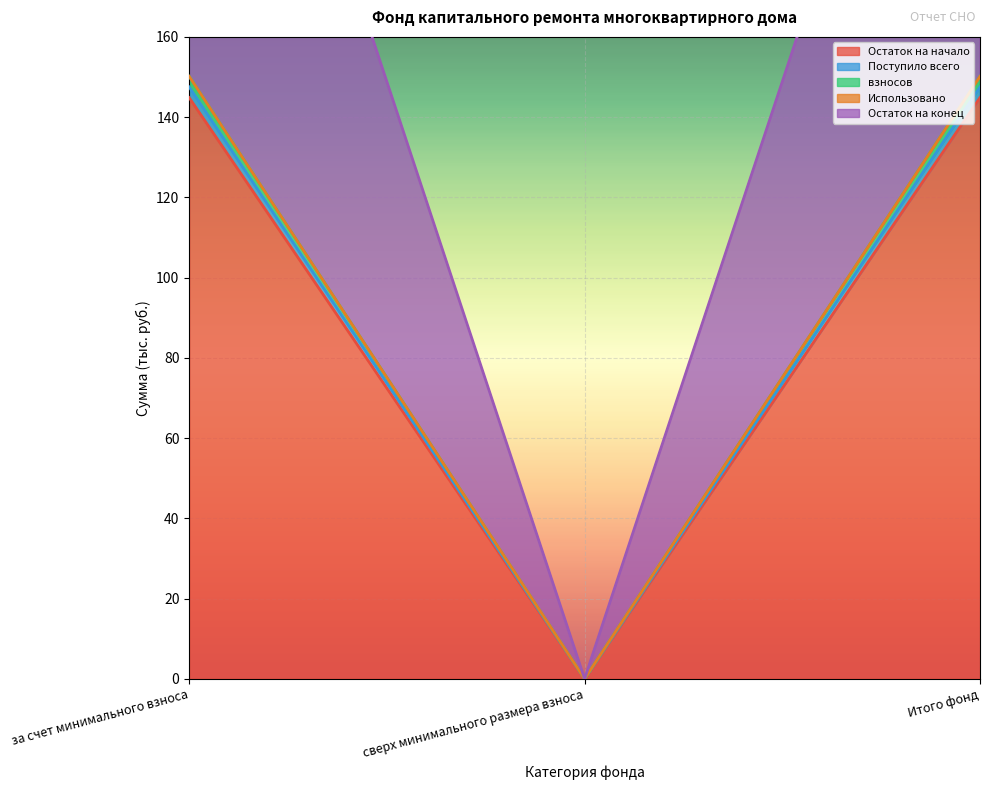

What is the label of the 1st point from the right?

Итого фонд